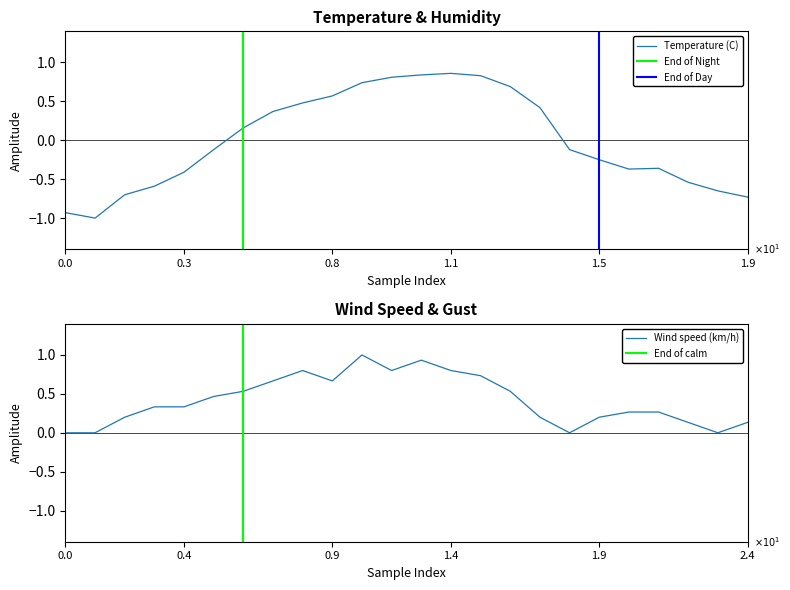

What are all the series names shown in the legend?

Temperature (C), Wind speed (km/h)